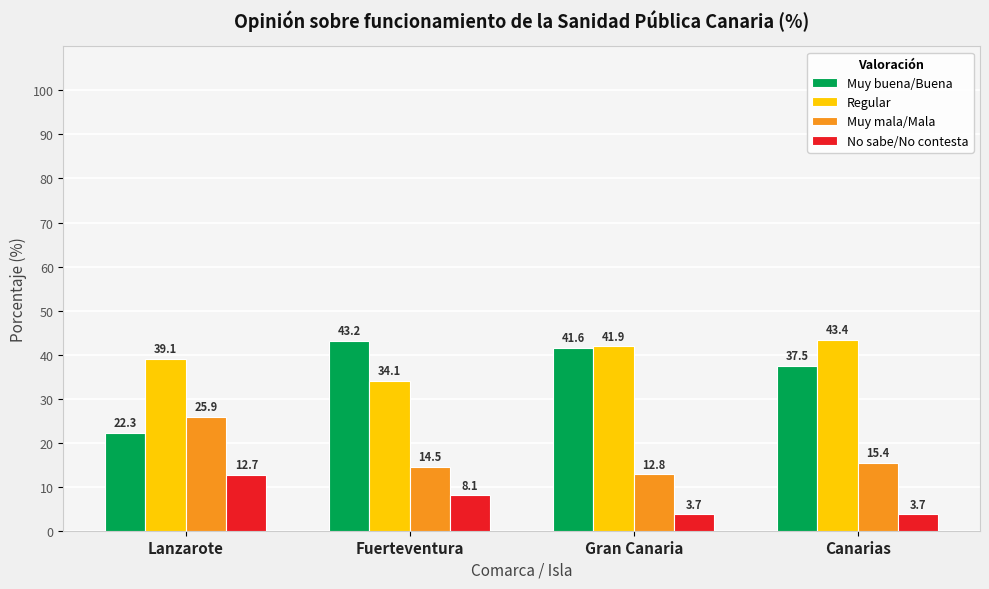

What is the value of the Muy mala/Mala bar at the 1st from the left?

25.9